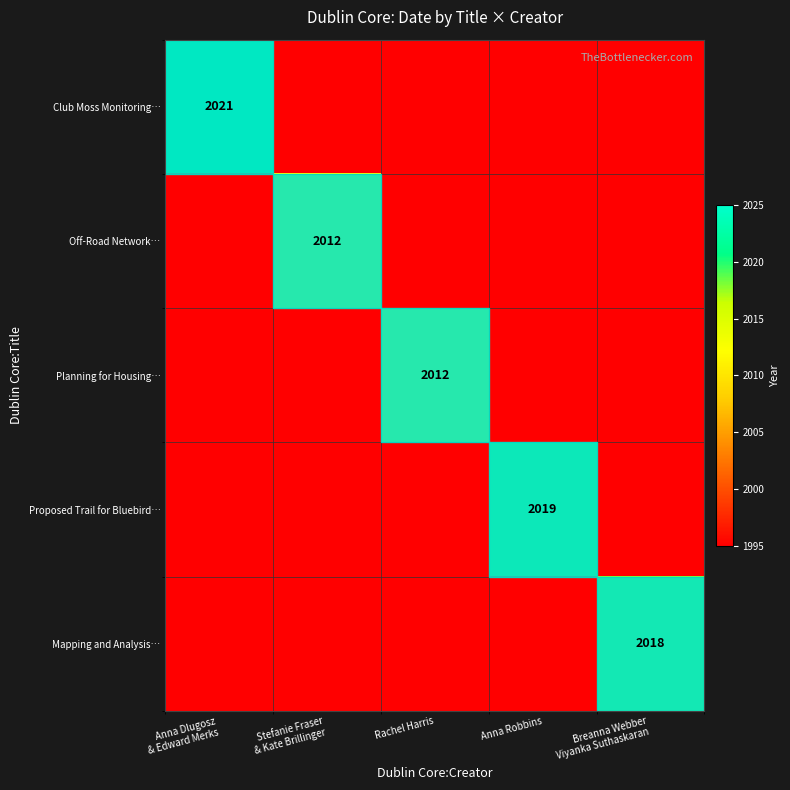

The Planning for Housing… series shows 980 at Rachel Harris. True or false?

False